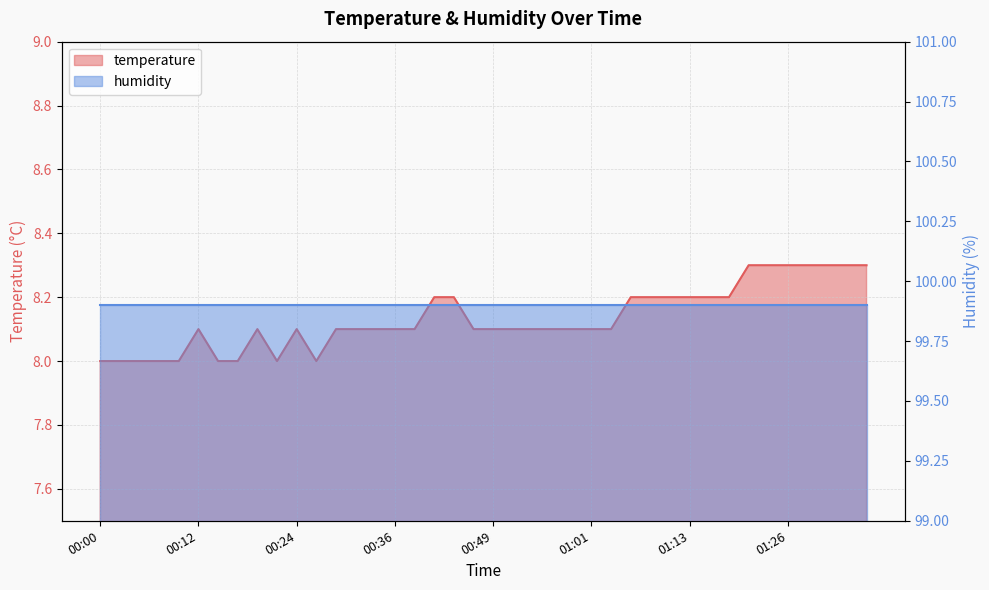

At which label is the value closest to 8?

00:00